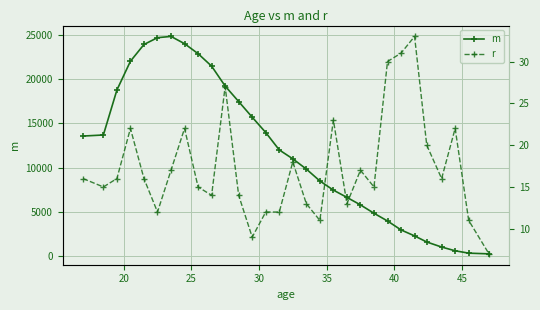

True or false: m has more than 0 points higher than both neighbors.

True